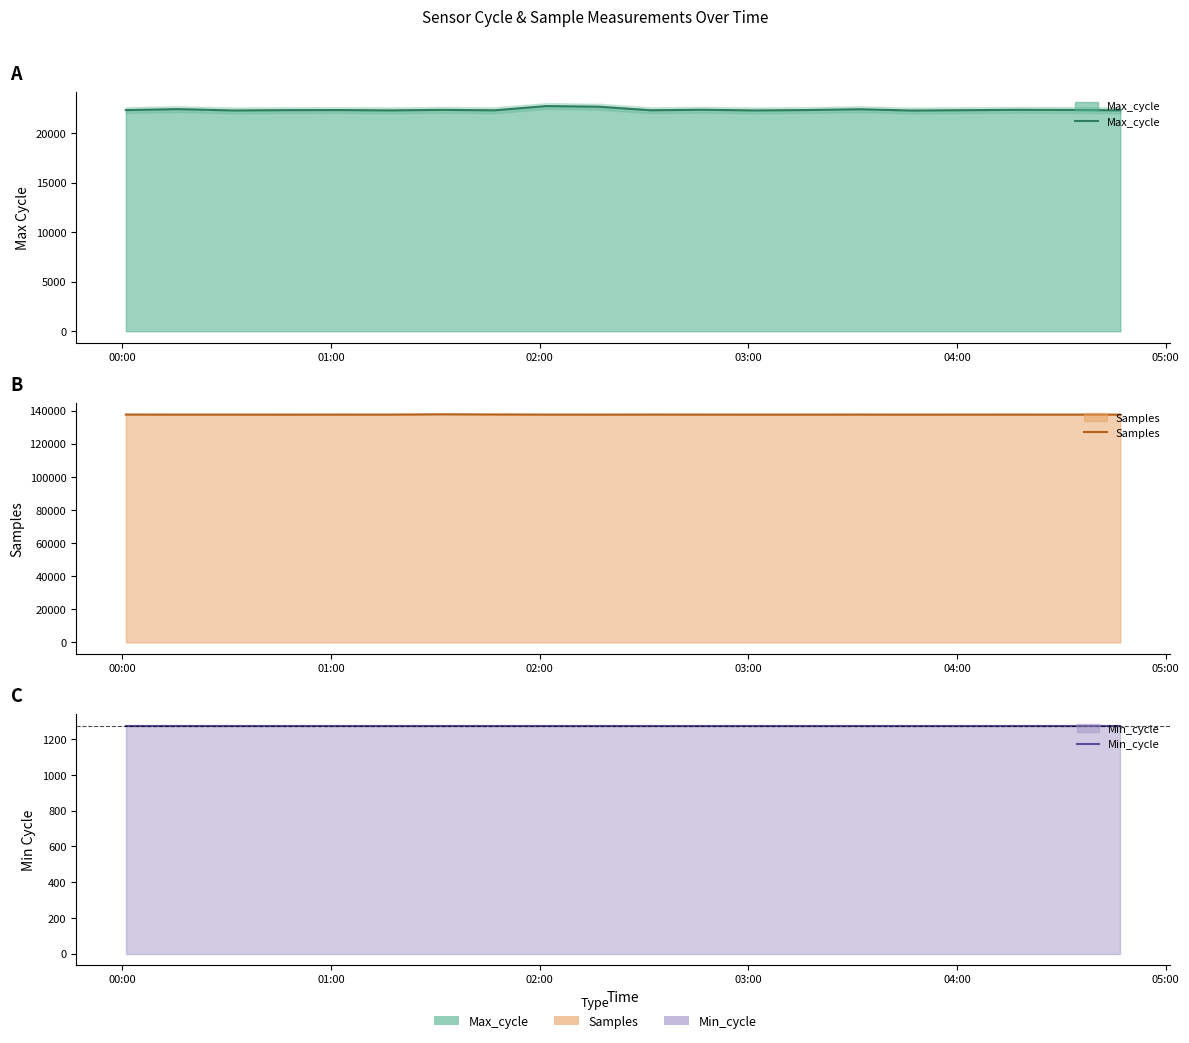

What is the smallest value displayed?

1275